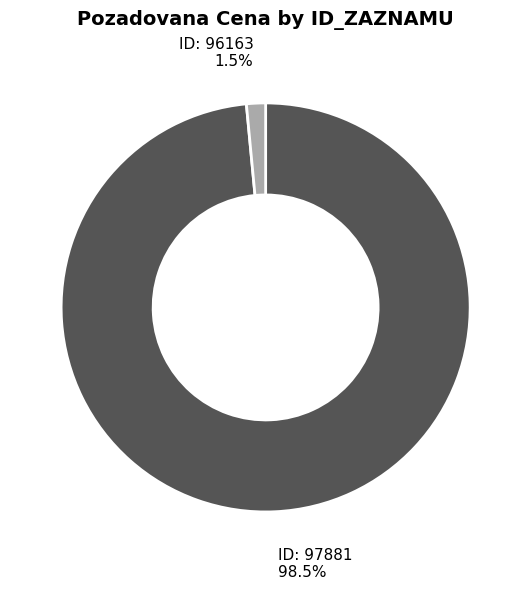

Does any single category account for the majority?

Yes